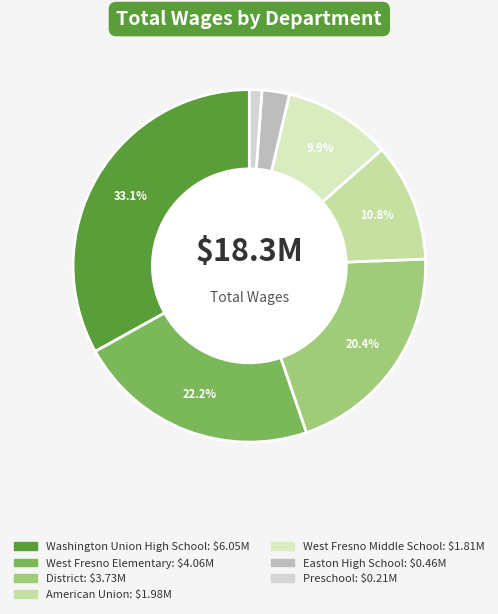

Does any single category account for the majority?

No